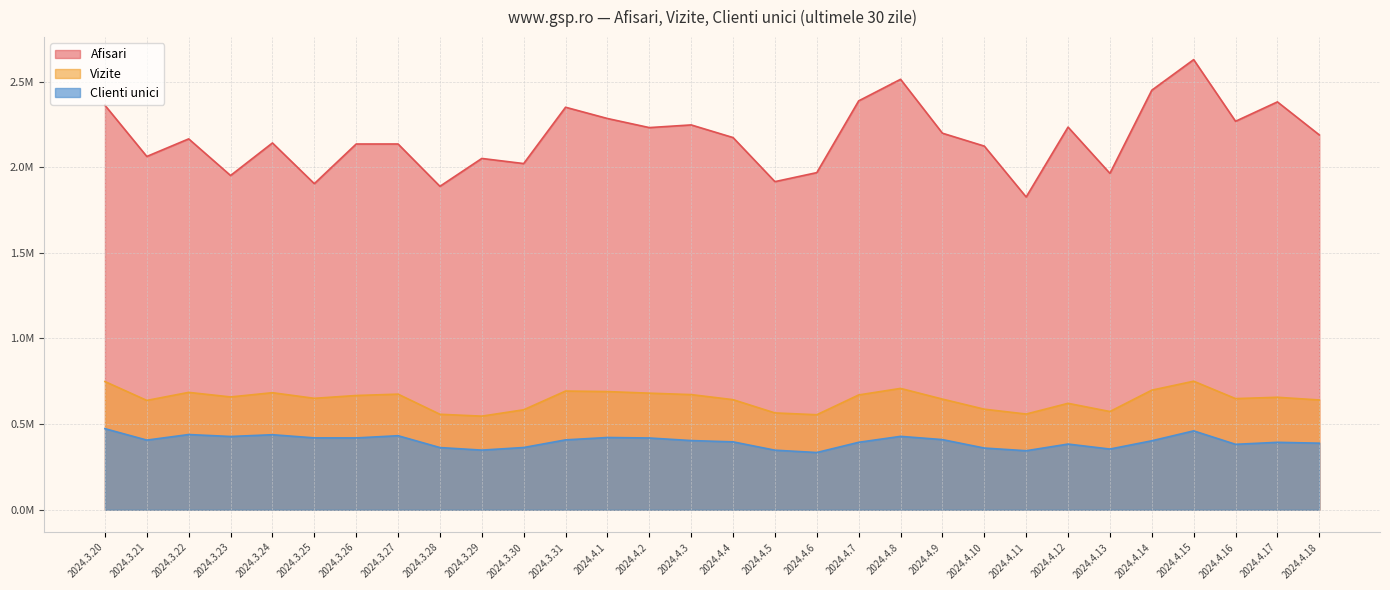

What are all the series names shown in the legend?

Afisari, Vizite, Clienti unici